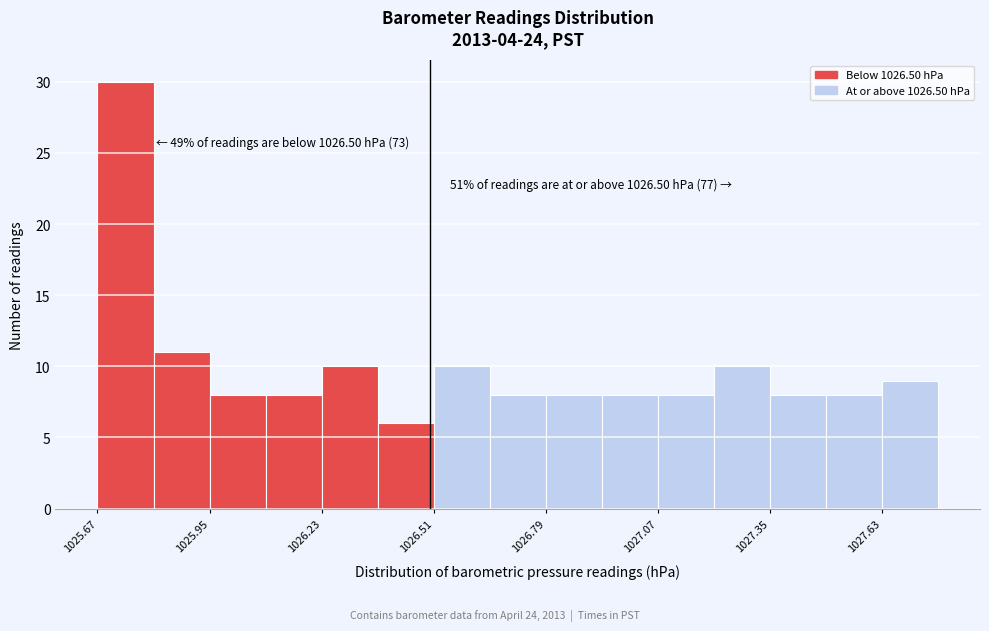

Around what value on the x-axis is the tallest bar? Give the approximate position of its centre, as read against the axis.

1025.75